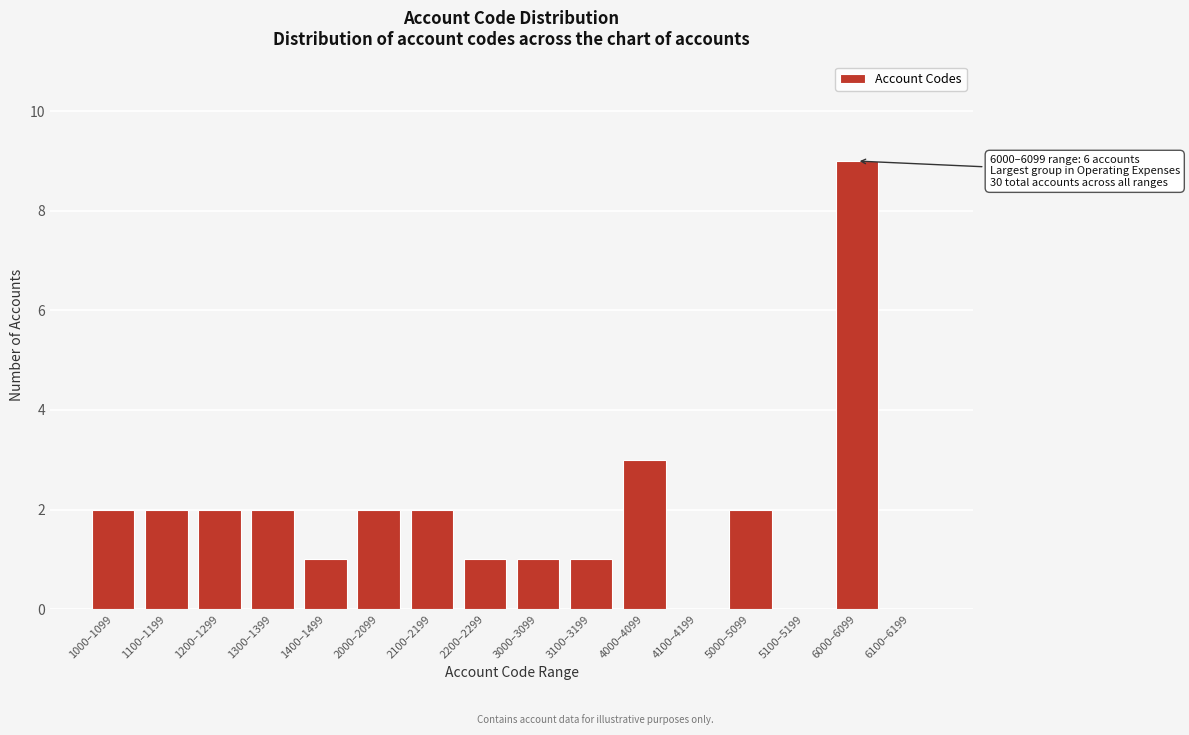

Reading left to right, list all the values displayed in this chart.

1000–1099=2	1100–1199=2	1200–1299=2	1300–1399=2	1400–1499=1	2000–2099=2	2100–2199=2	2200–2299=1	3000–3099=1	3100–3199=1	4000–4099=3	4100–4199=0	5000–5099=2	5100–5199=0	6000–6099=9	6100–6199=0